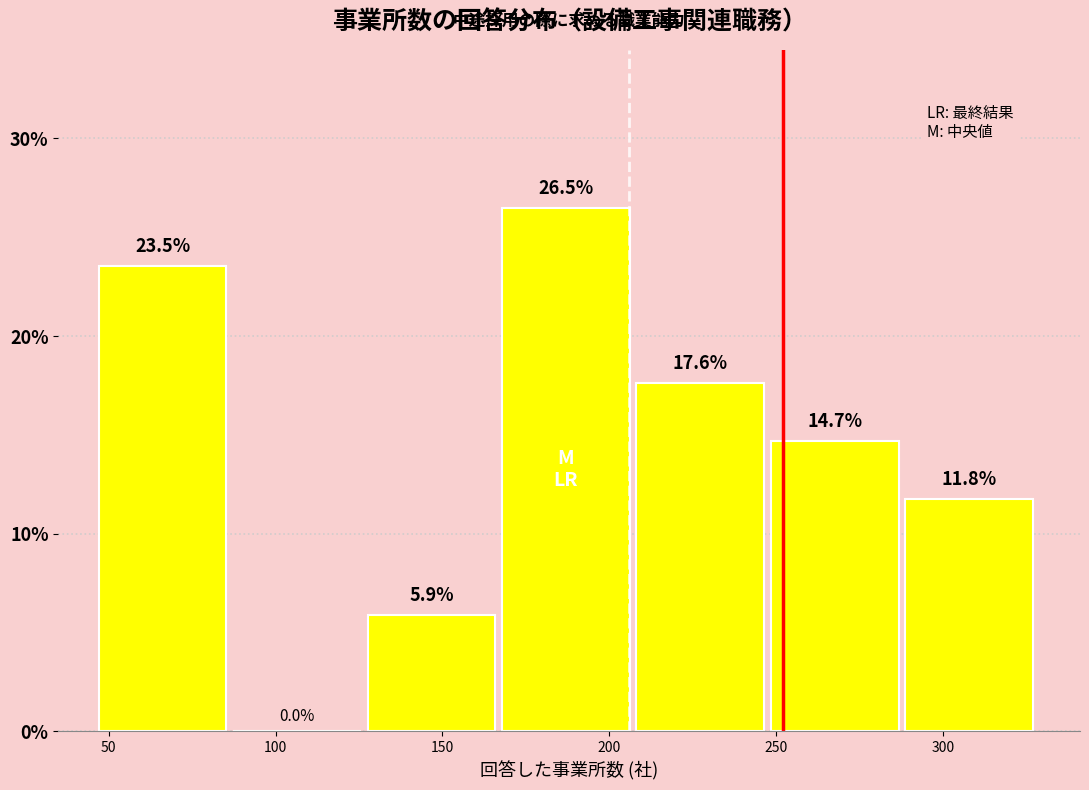

What is the height of the bar covering 250 to 290 on the x-axis? The bar edges are not printed on the chart, so give them approximately, as read against the axis.

14.7